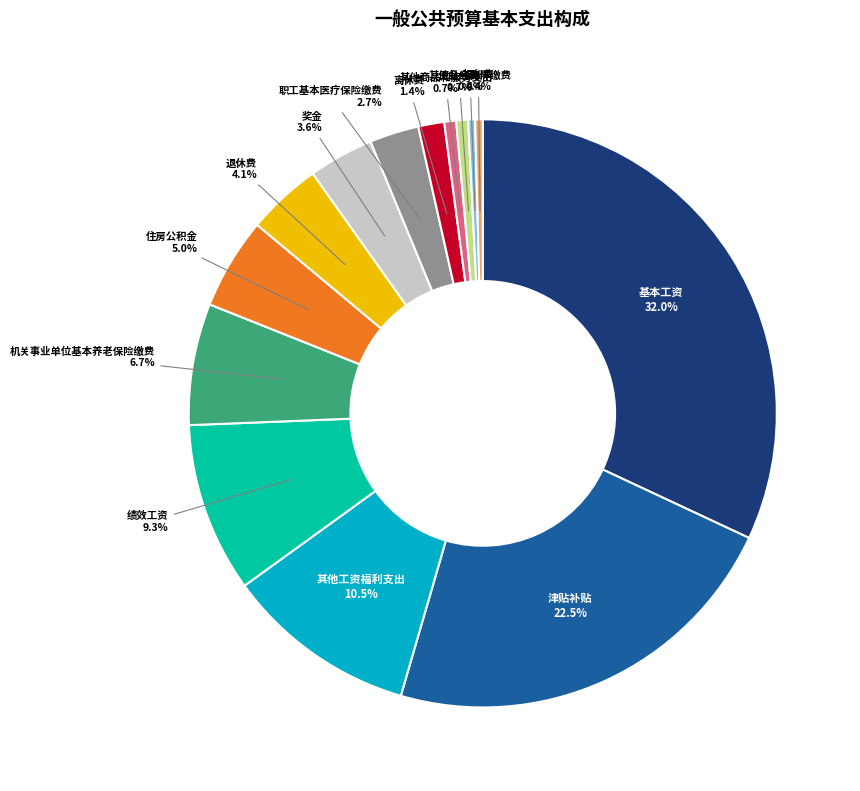

Combined, do 工会经费 and 奖金 account for over 50%?

No